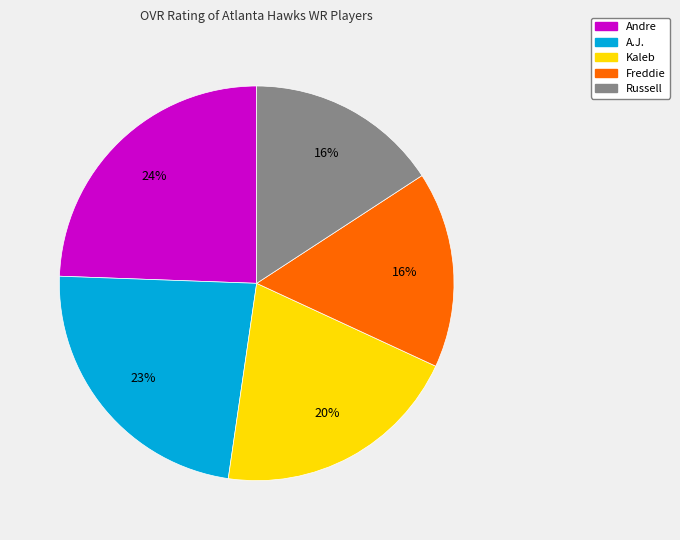

To the nearest percent, what is the difference between the Kaleb and Andre slice percentages?

4%